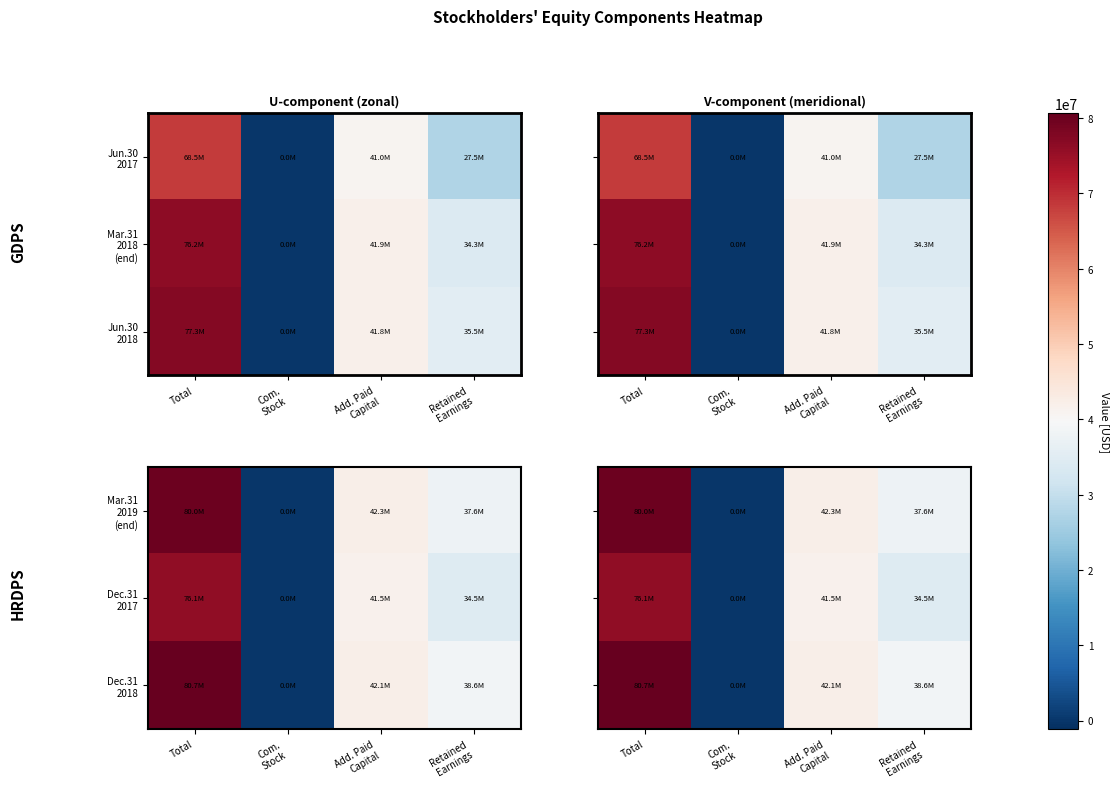

At which category is the sum across all series the highest?

Total